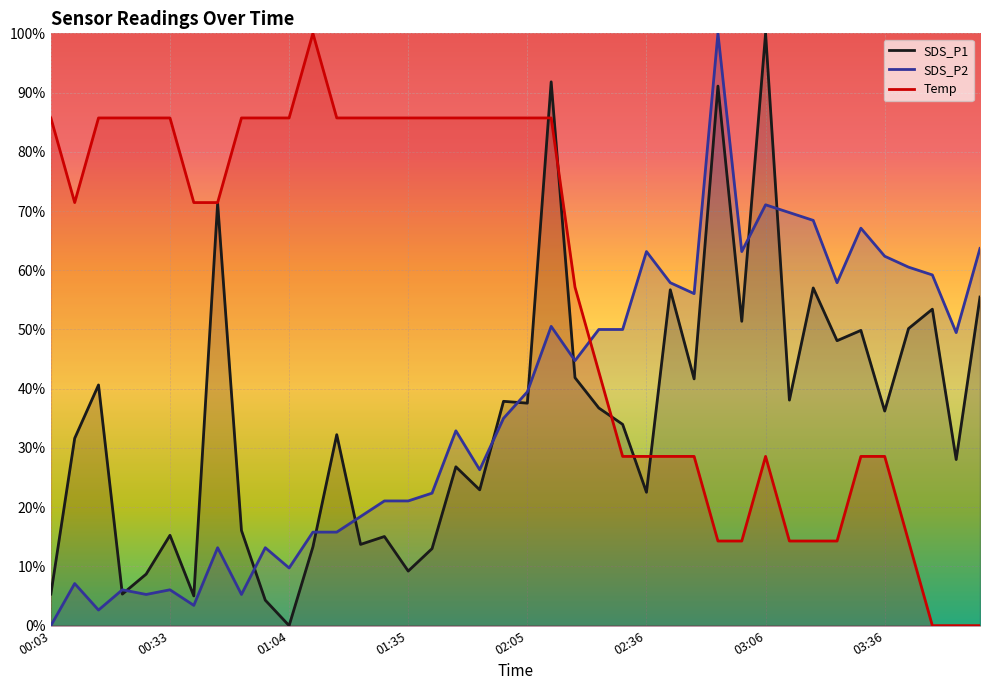

What are all the series names shown in the legend?

SDS_P1, SDS_P2, Temp